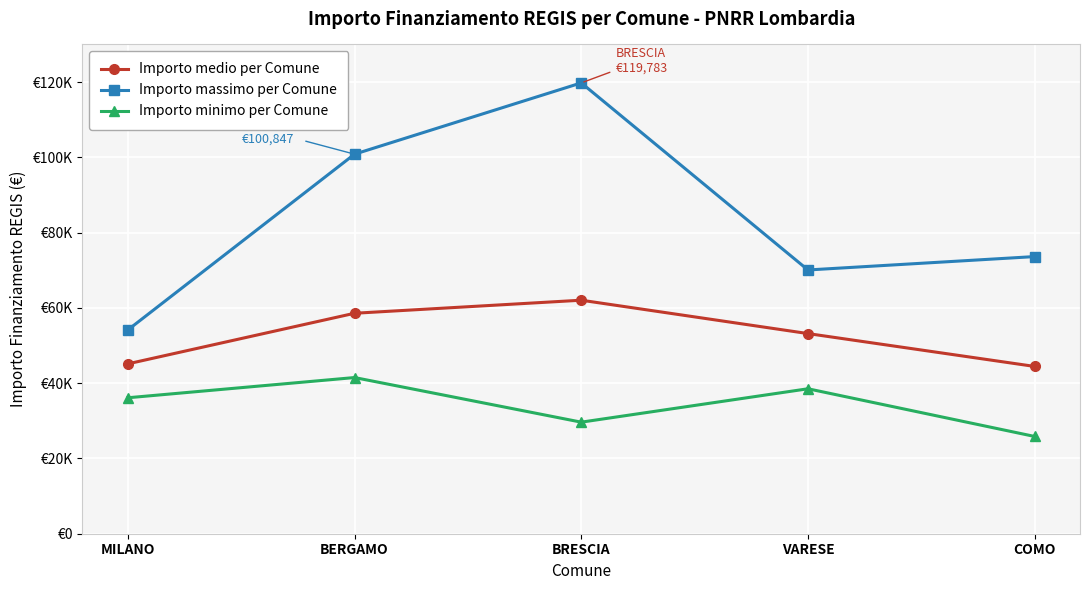

What is the smallest value displayed?

25842.4